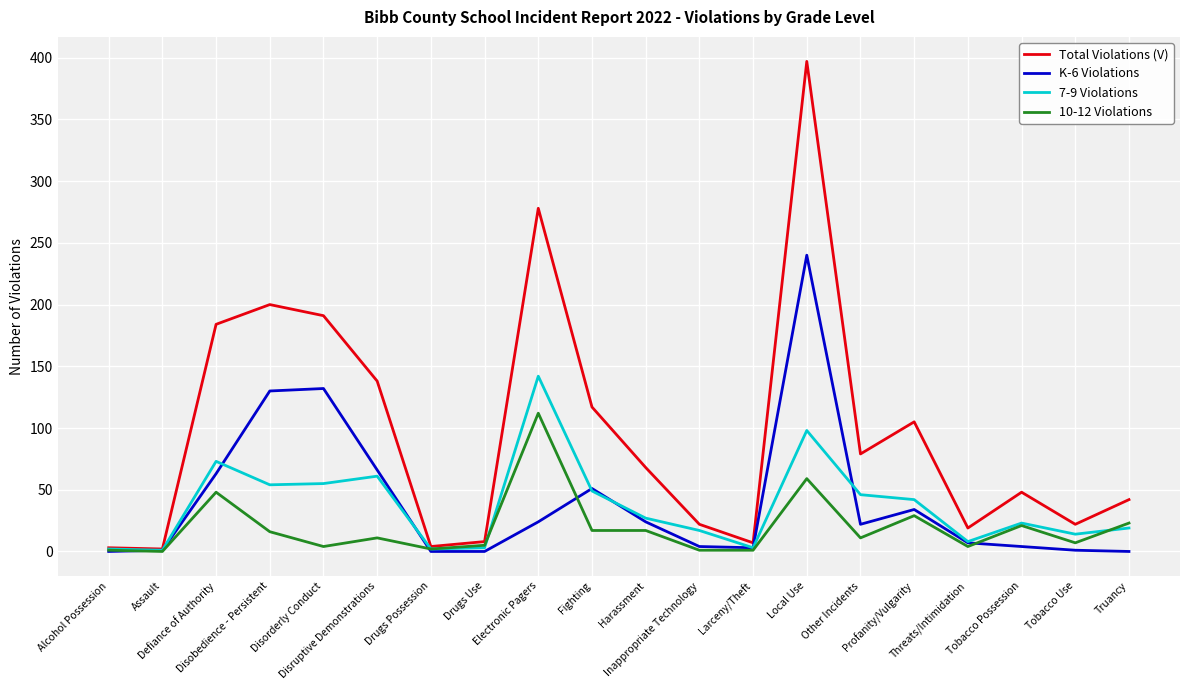

What is the greatest value displayed?

397